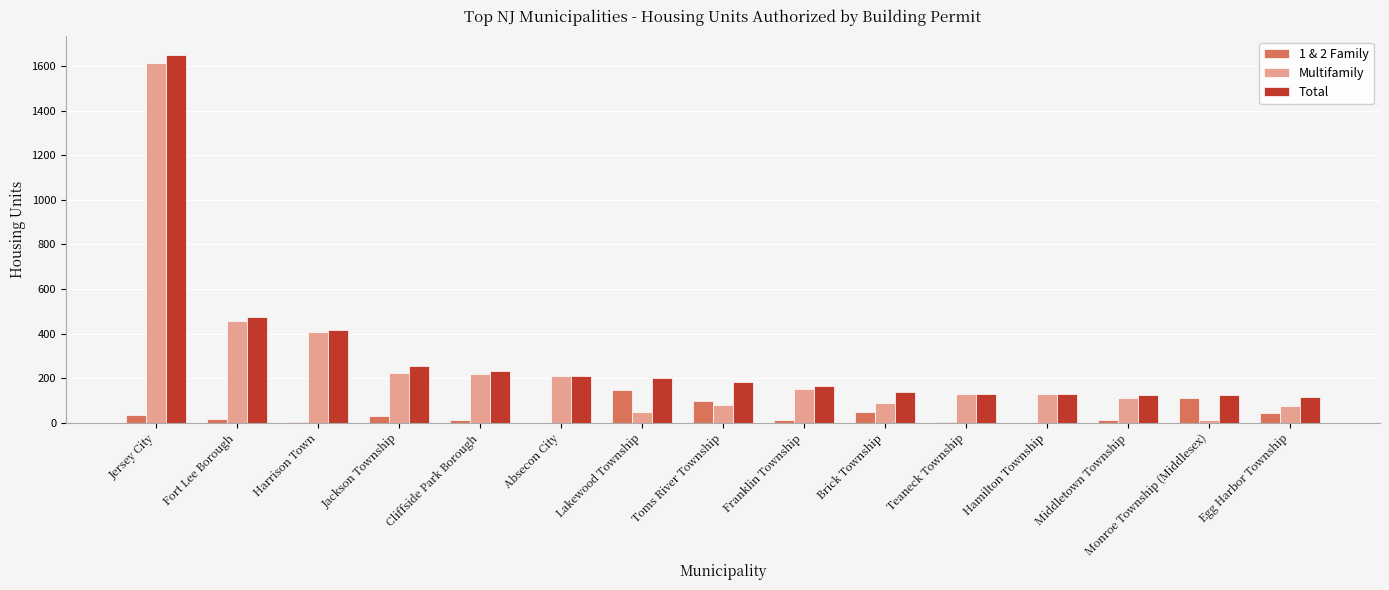

The Multifamily series shows 220 at Cliffside Park Borough. True or false?

True